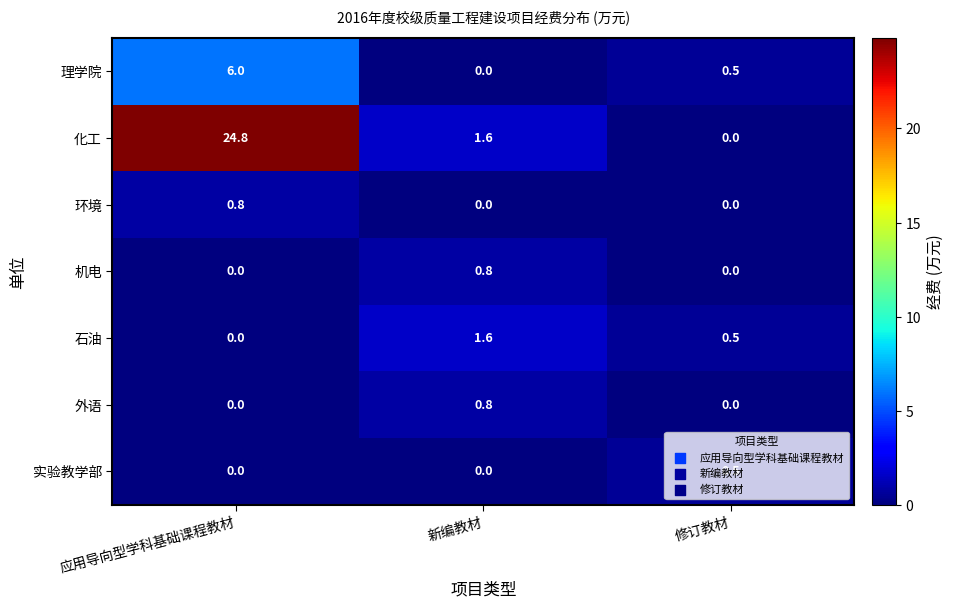

Is the value of 环境 at 应用导向型学科基础课程教材 greater than the value of 石油 at 新编教材?

No